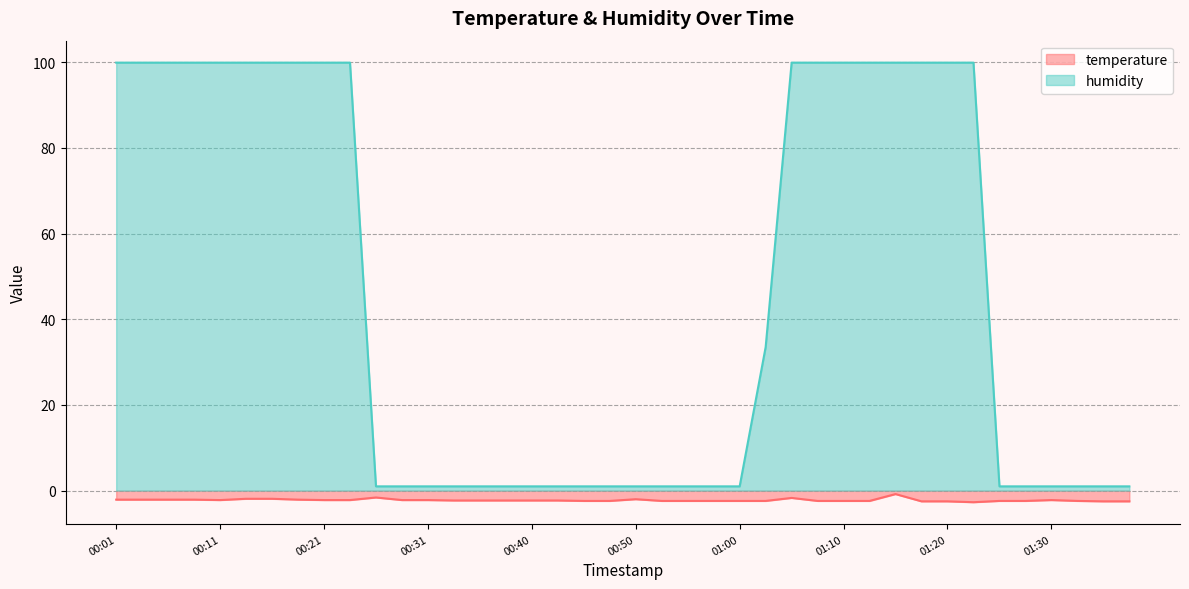

True or false: humidity has more than 0 interior local peaks.

False